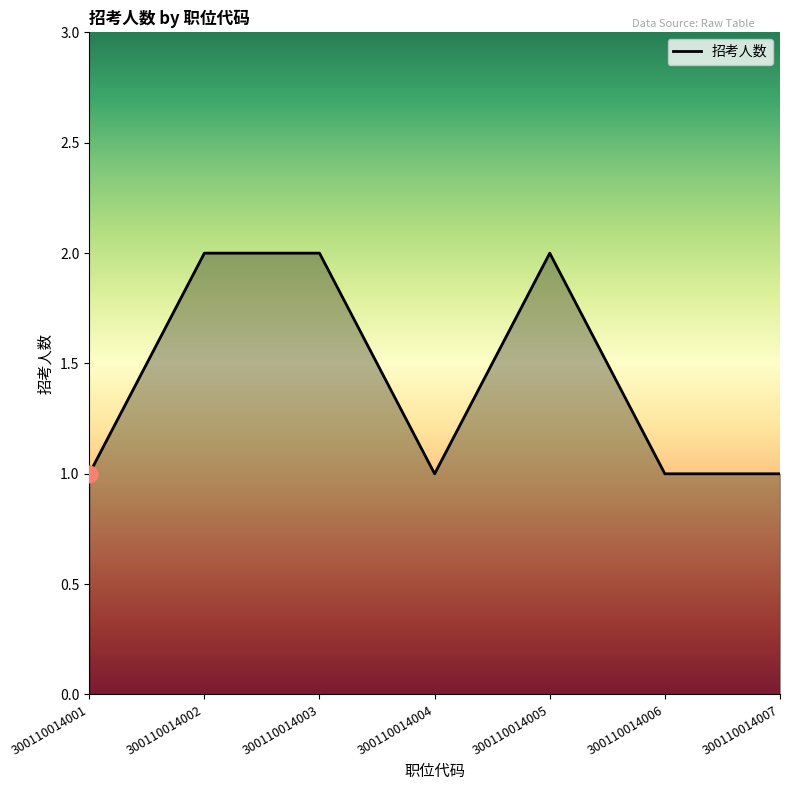

What is the difference between the maximum and minimum values?

1